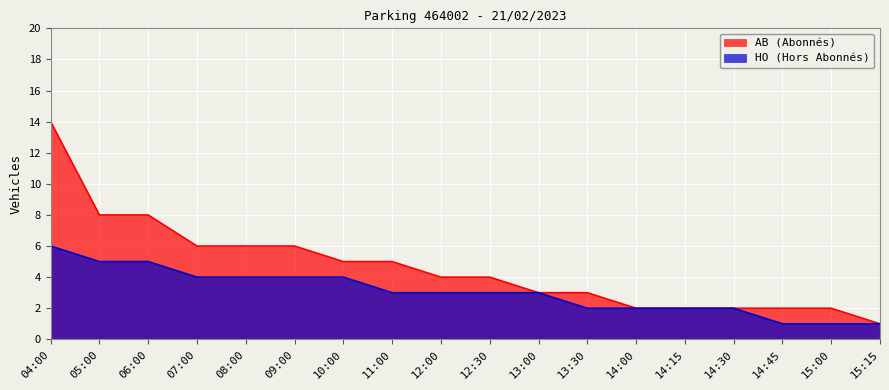

What is the difference between the HO values at 12:00 and 14:45?

2